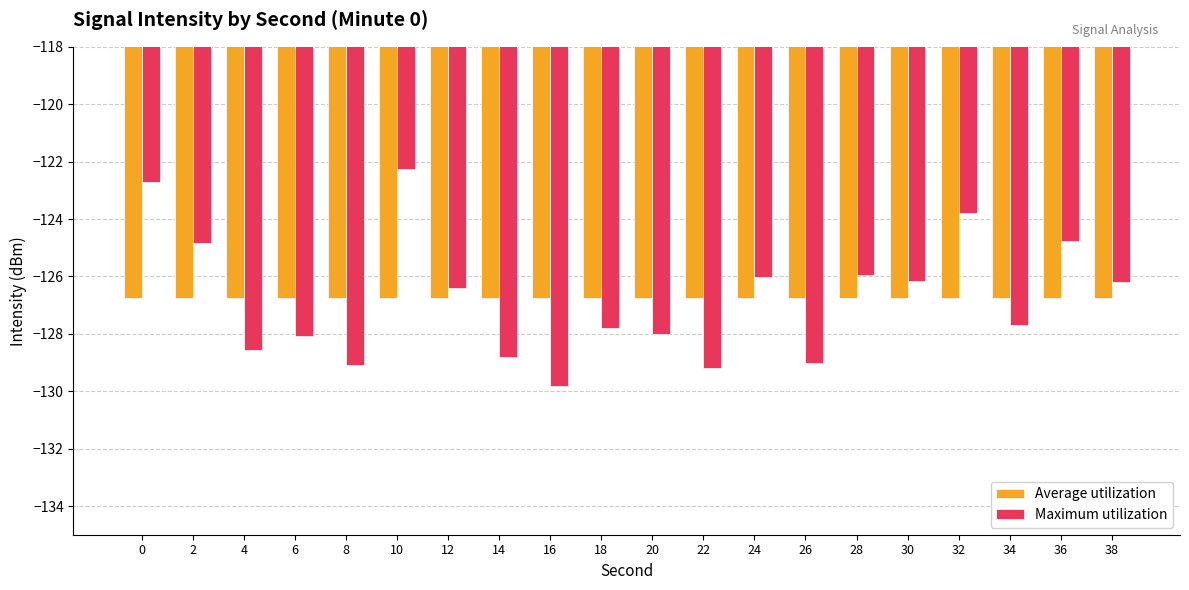

What is the total value across all series at 2?

-251.6